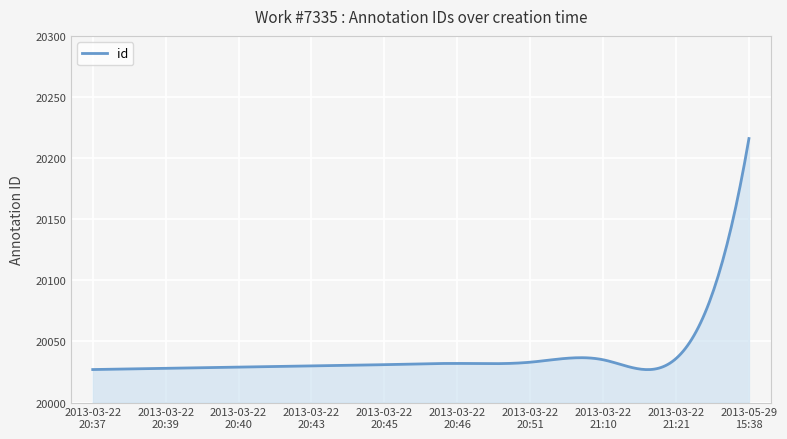

What is the difference between the maximum and minimum values?

189.1